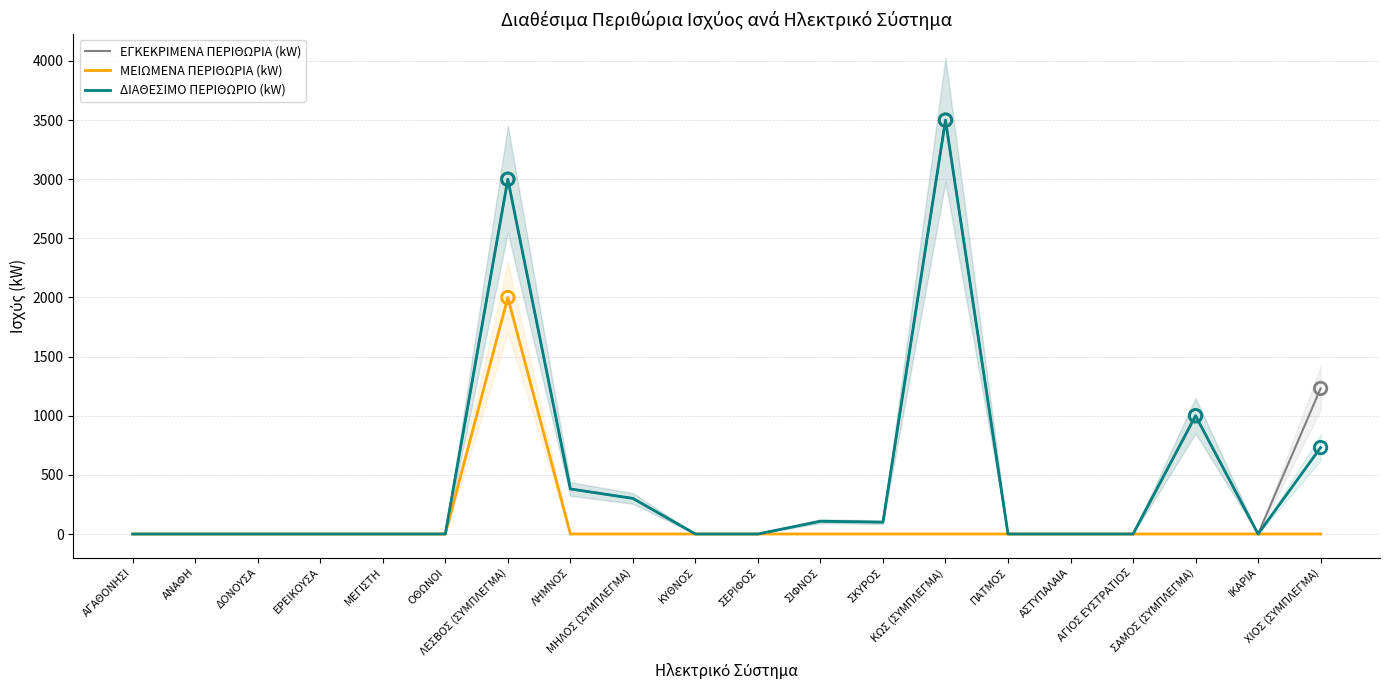

Which series has the widest spread of Y values?

ΕΓΚΕΚΡΙΜΕΝΑ ΠΕΡΙΘΩΡΙΑ (kW)